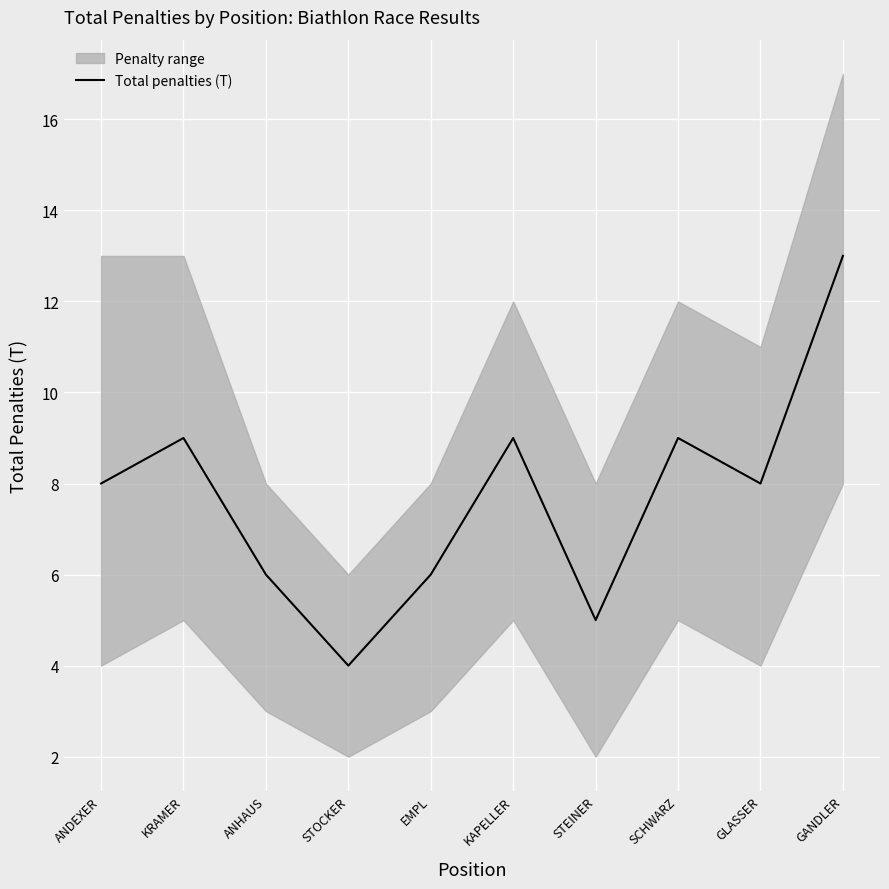

Which category has the lowest value across all series?

STOCKER